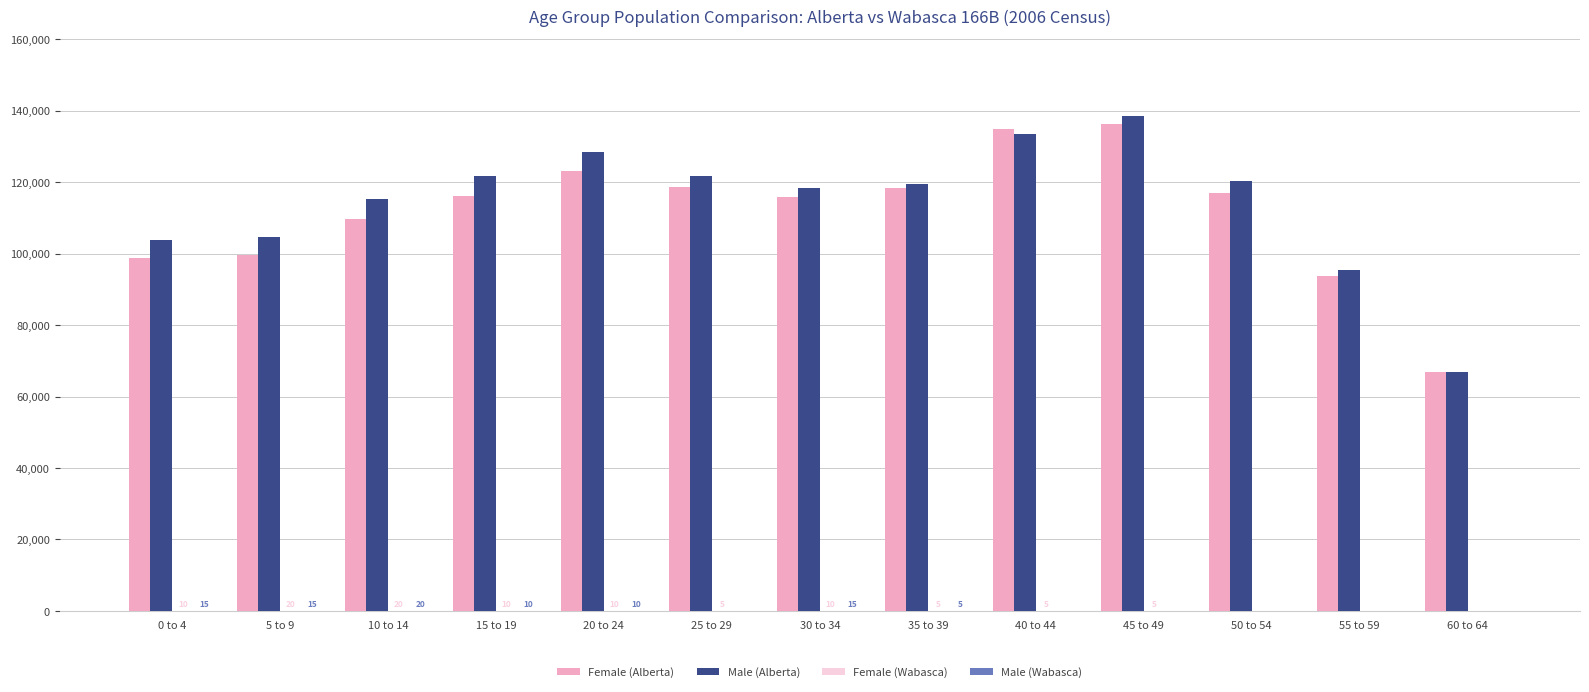

Which category has the highest value across all series?

45 to 49